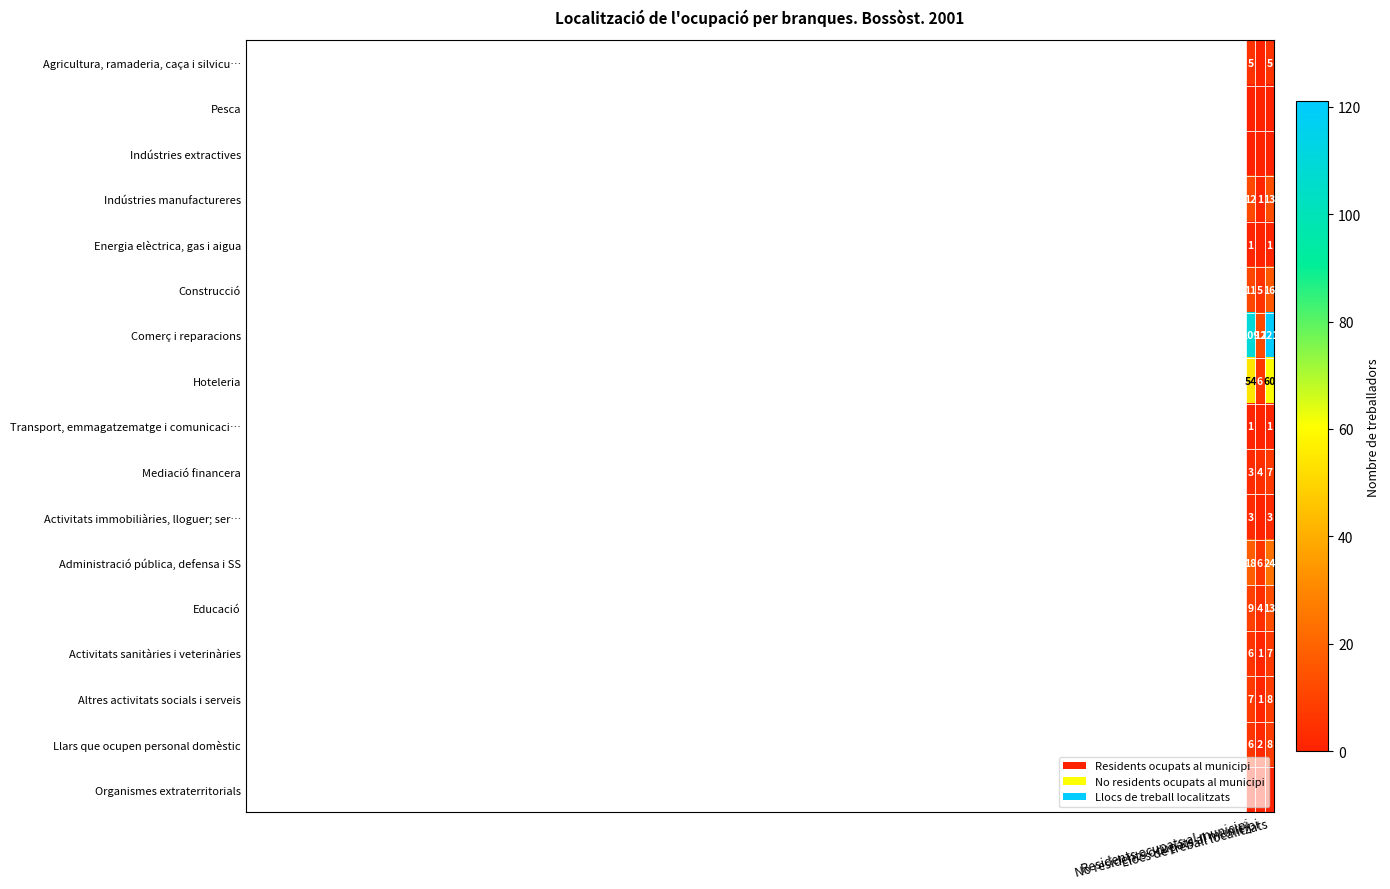

How many Administració pública, defensa i SS values are between 6 and 24?

3